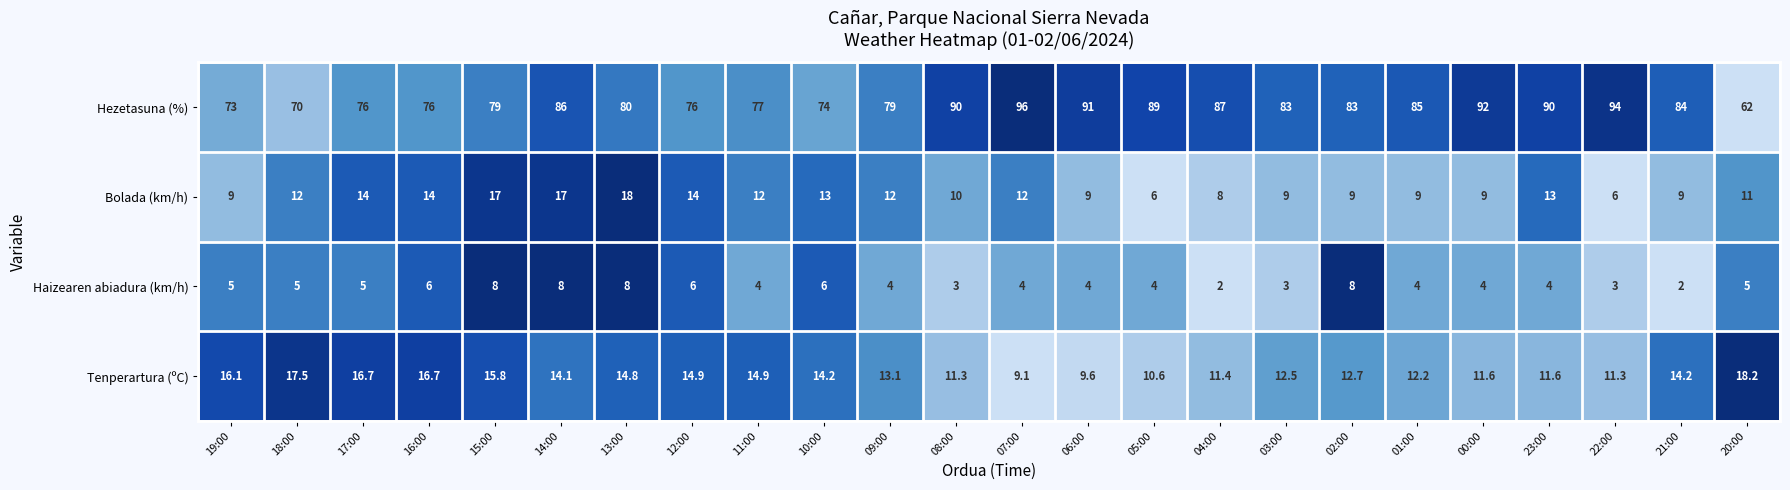

At which category does the chart reach its peak across all series?

07:00